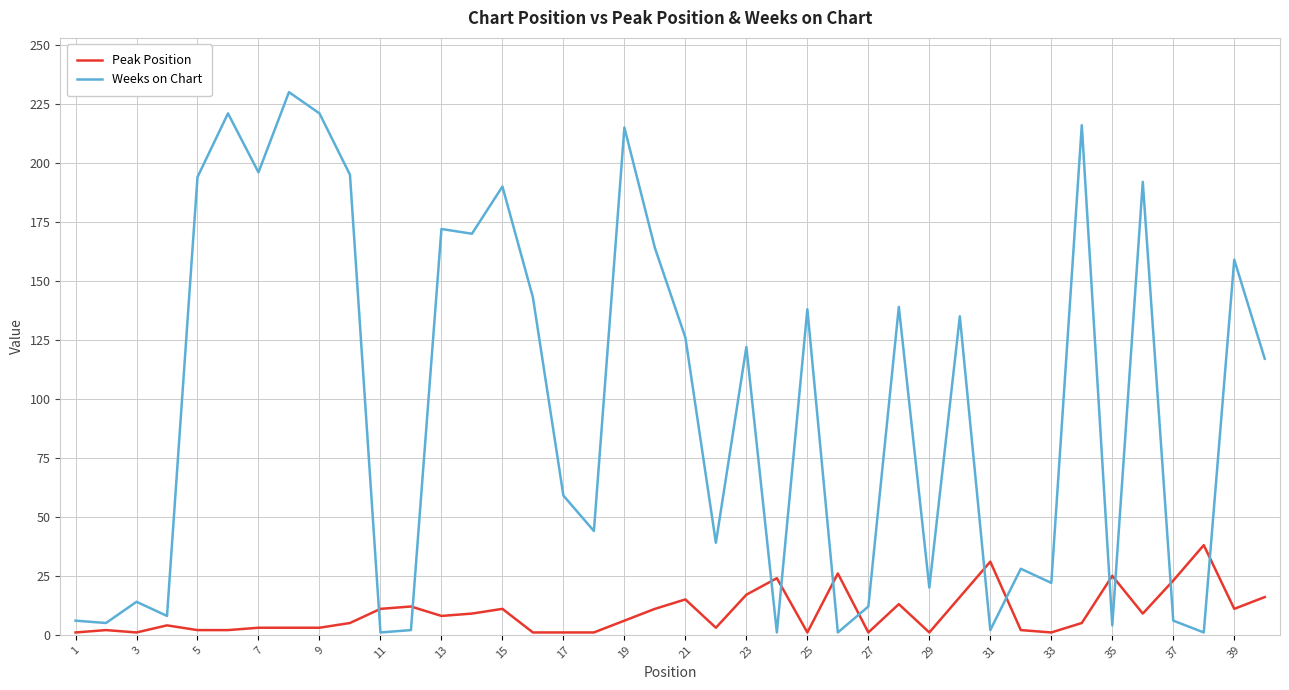

Which series has the largest total across all categories?

Weeks on Chart